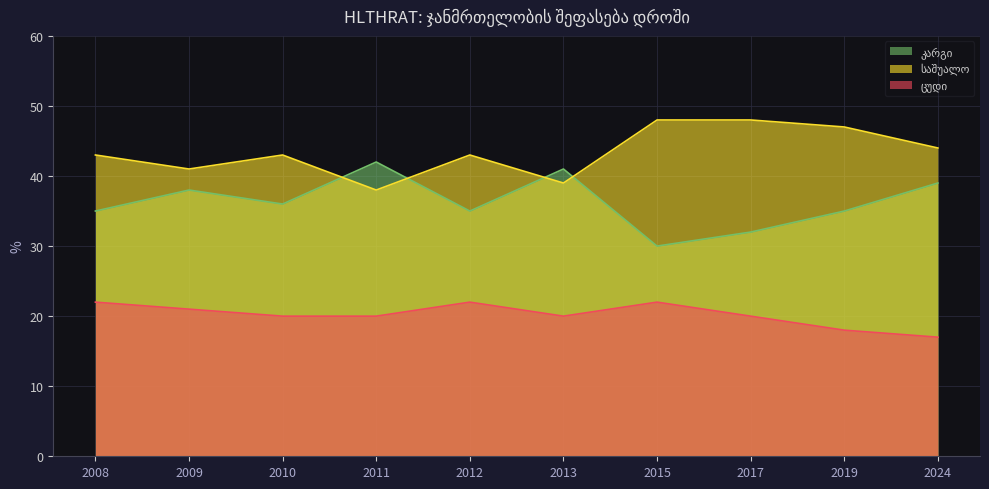

Does the chart have visible grid lines?

Yes